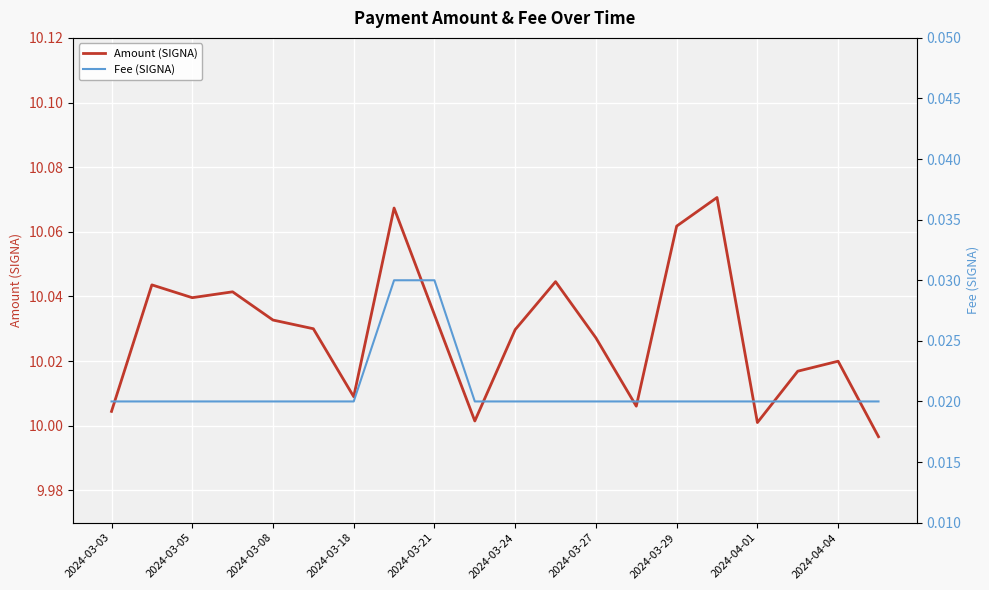

True or false: Amount (SIGNA) and Fee (SIGNA) cross at least once.

False